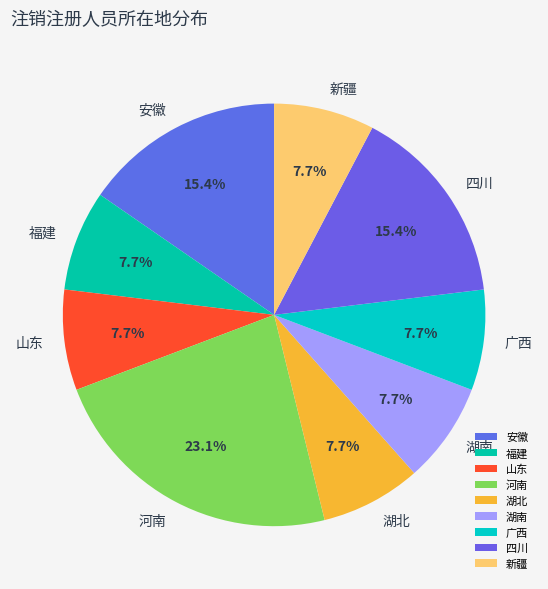

Which category has the biggest portion of the pie?

河南